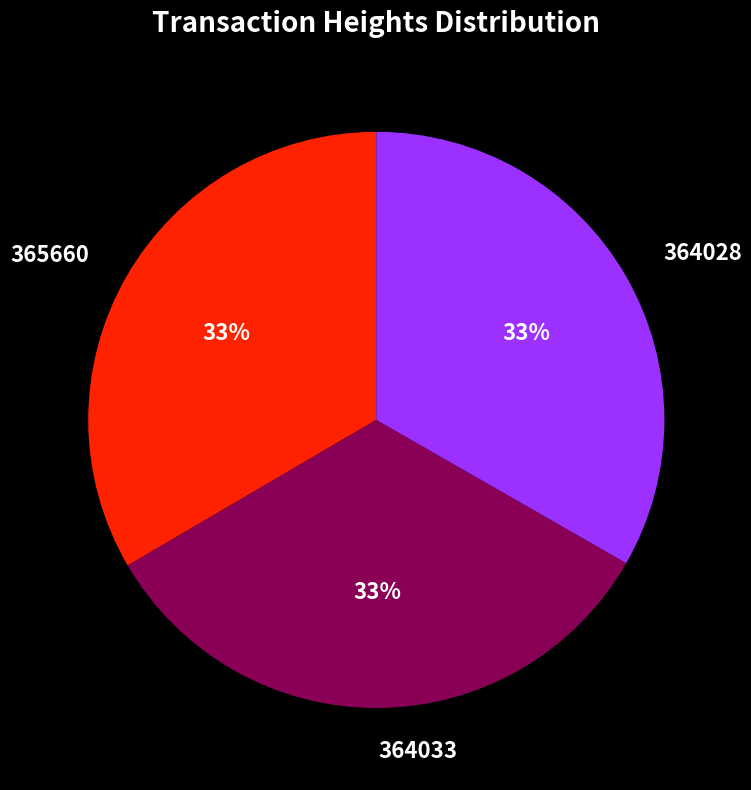

Combined, do 365660 and 364028 account for over 50%?

Yes